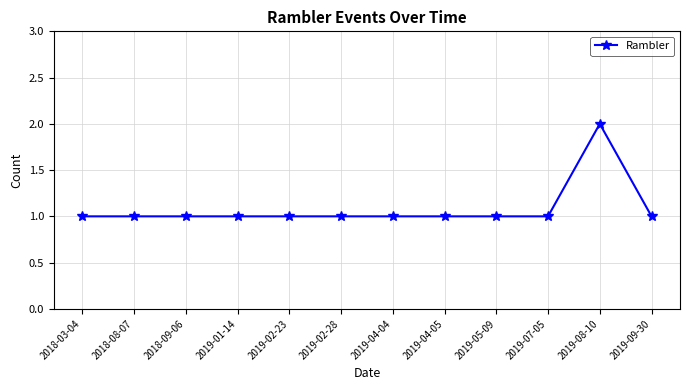

Which label corresponds to the largest value in the chart?

2019-08-10